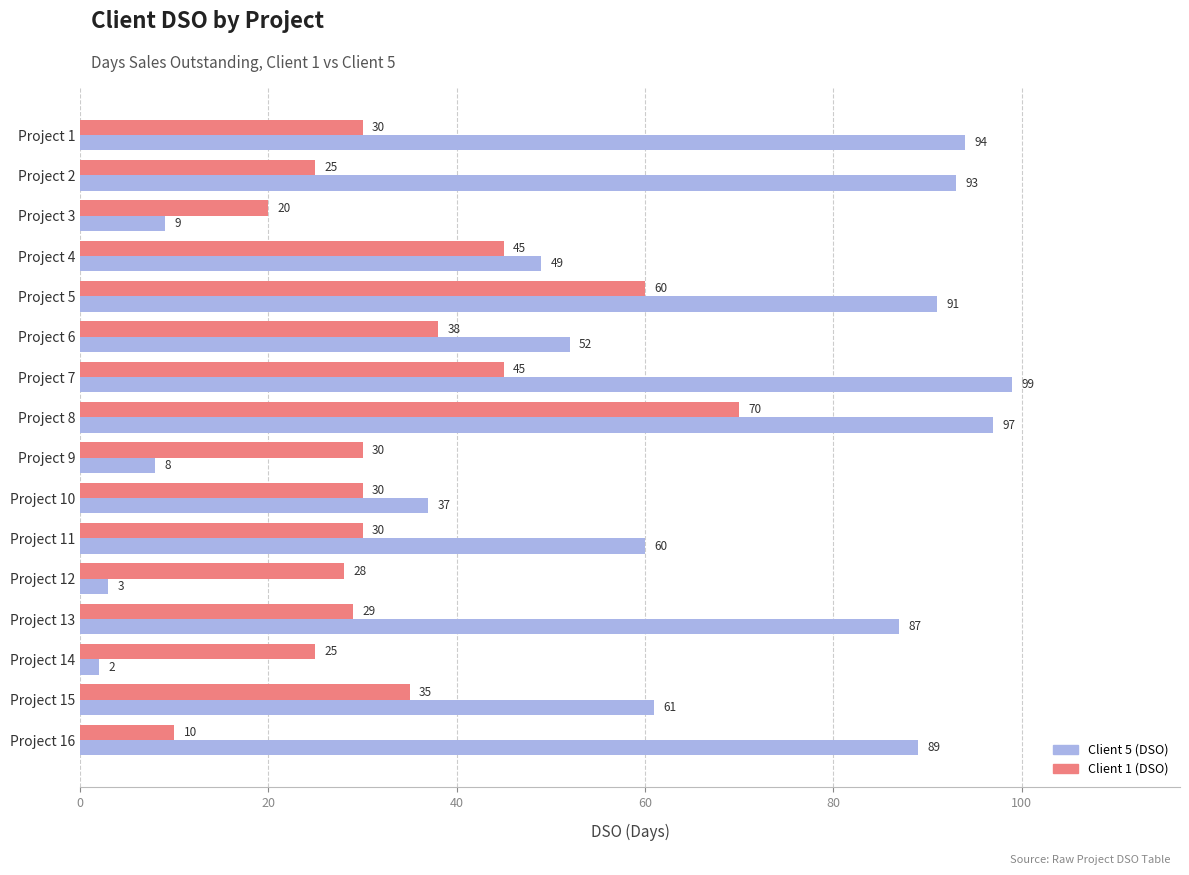

Which series changed the most between Project 8 and Project 13?

Client 1 (DSO)